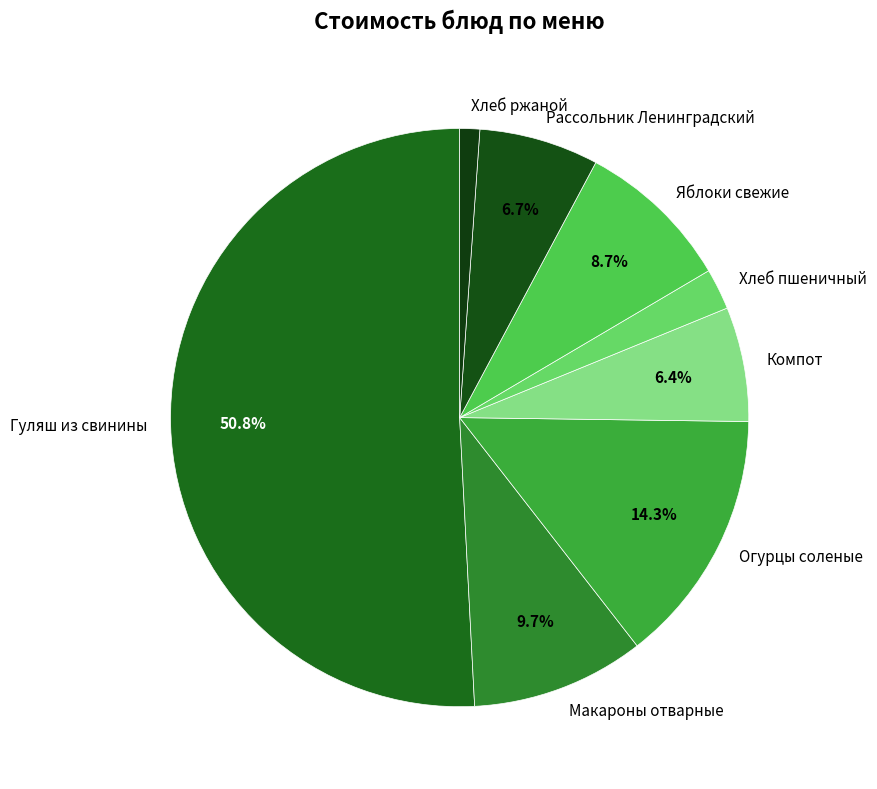

Count the number of slices in the pie.

8